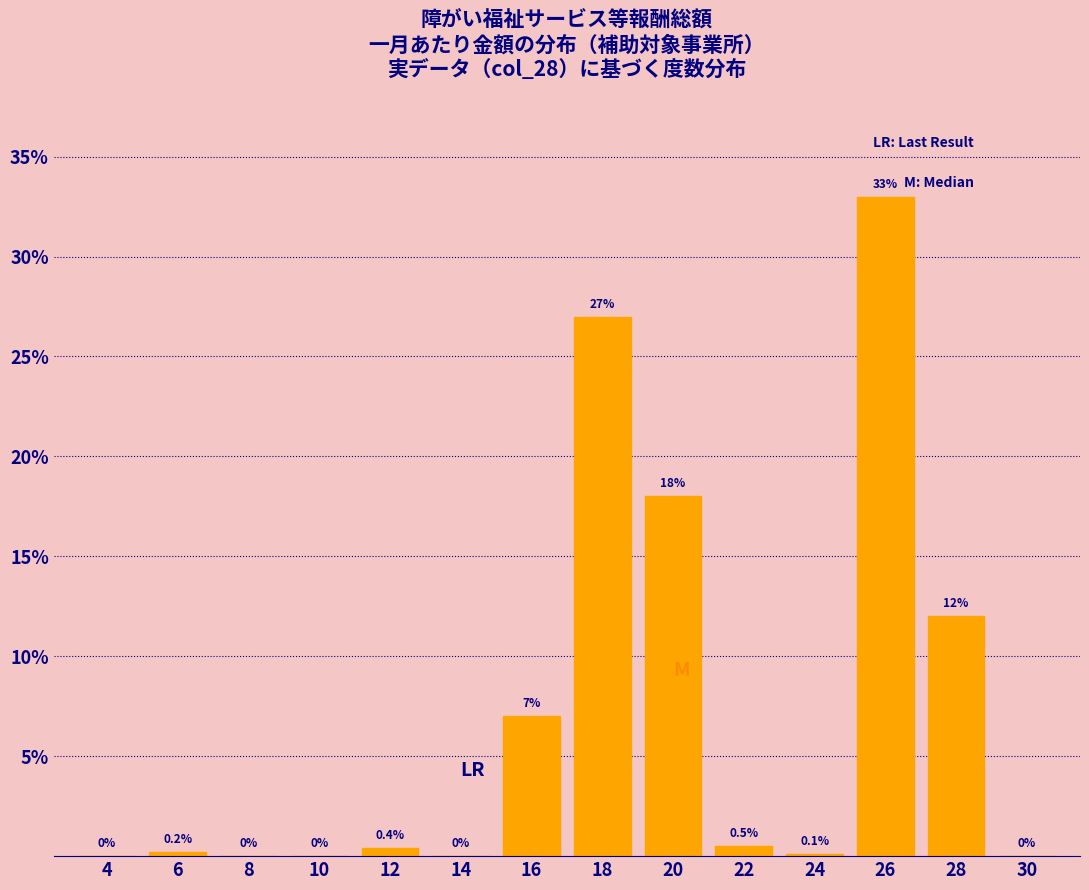

Reading left to right, list all the values displayed in this chart.

4=0.0	6=0.2	8=0.0	10=0.0	12=0.4	14=0.0	16=7.0	18=27.0	20=18.0	22=0.5	24=0.1	26=33.0	28=12.0	30=0.0